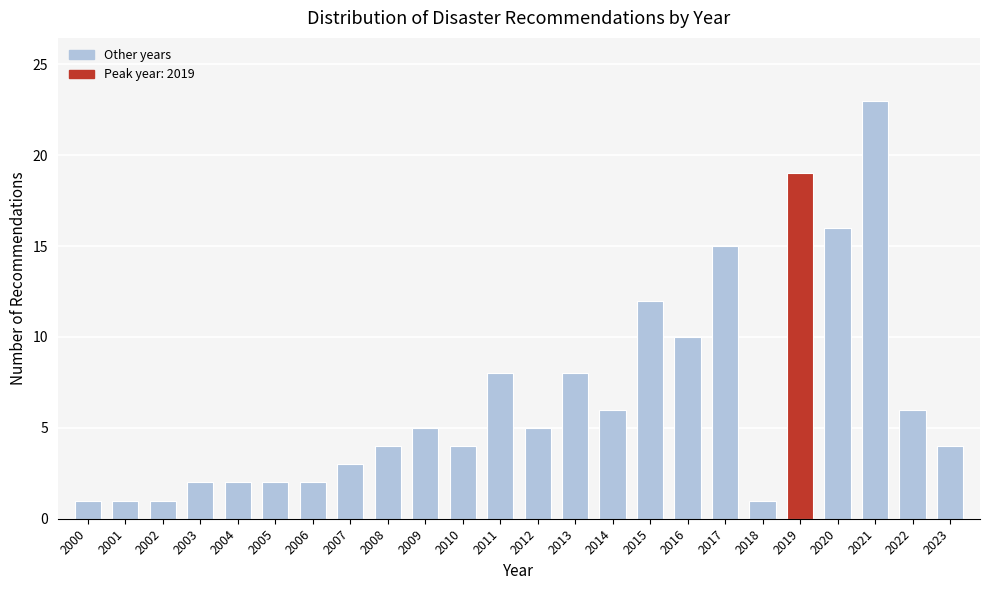

Reading left to right, transcribe all the data shown in this chart.

2000=1	2001=1	2002=1	2003=2	2004=2	2005=2	2006=2	2007=3	2008=4	2009=5	2010=4	2011=8	2012=5	2013=8	2014=6	2015=12	2016=10	2017=15	2018=1	2019=19	2020=16	2021=23	2022=6	2023=4